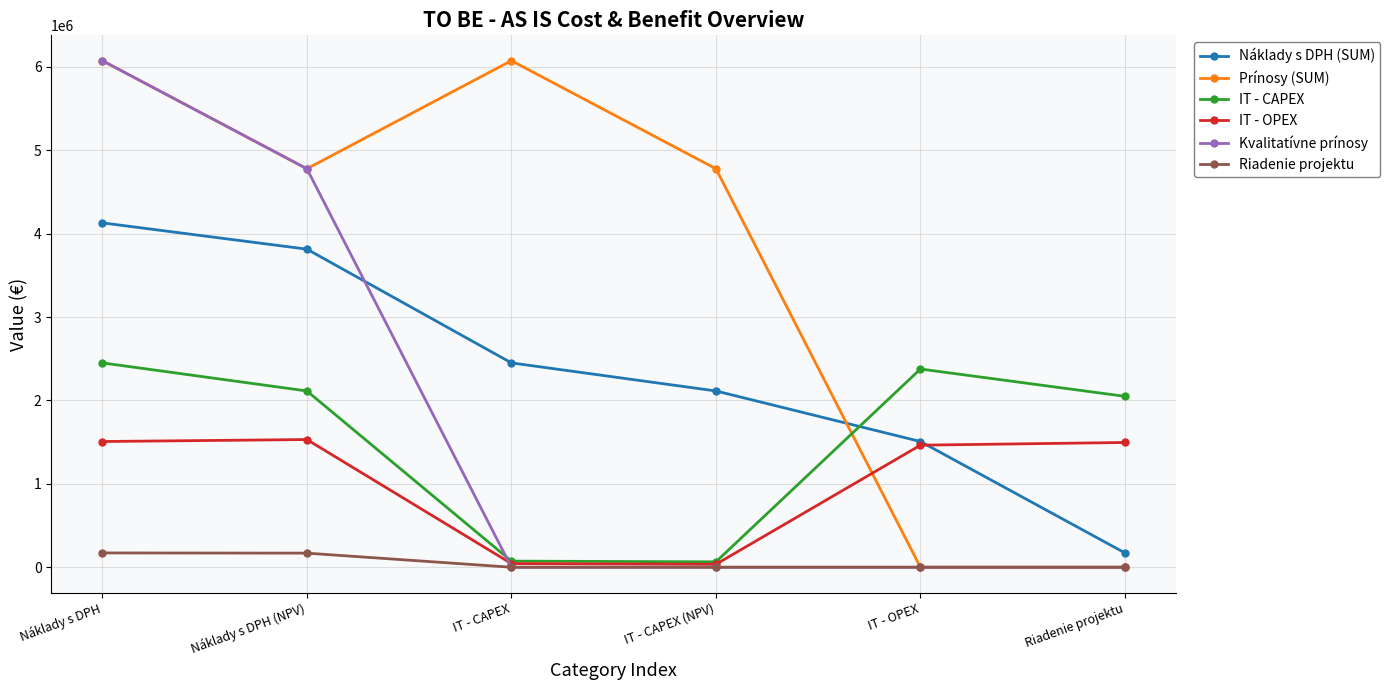

How many categories are shown in the chart?

6